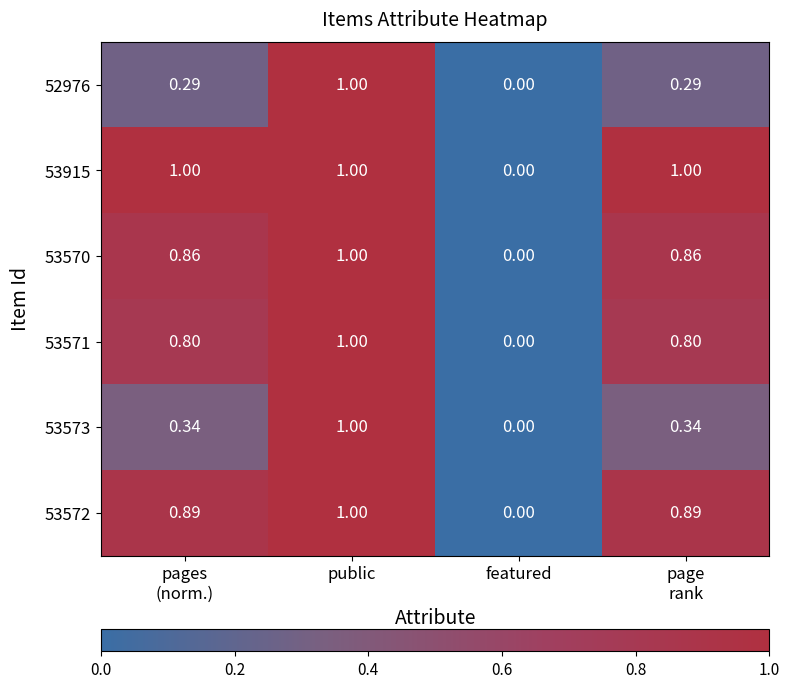

Where is 53571 nearest to the value 0?

featured